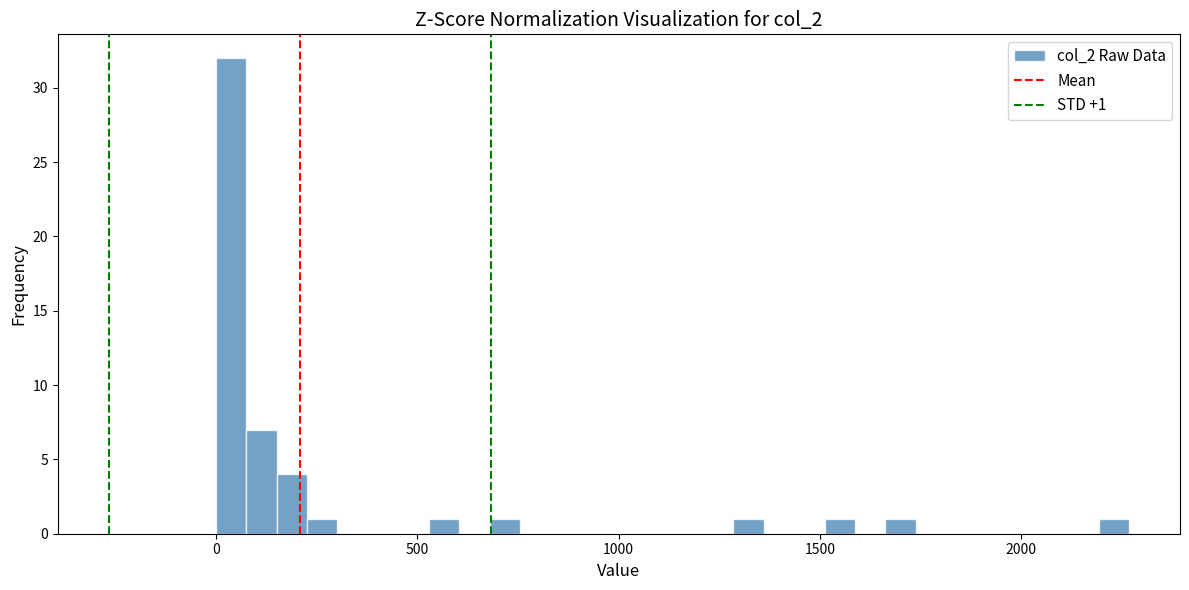

Around what value on the x-axis is the tallest bar? Give the approximate position of its centre, as read against the axis.

50